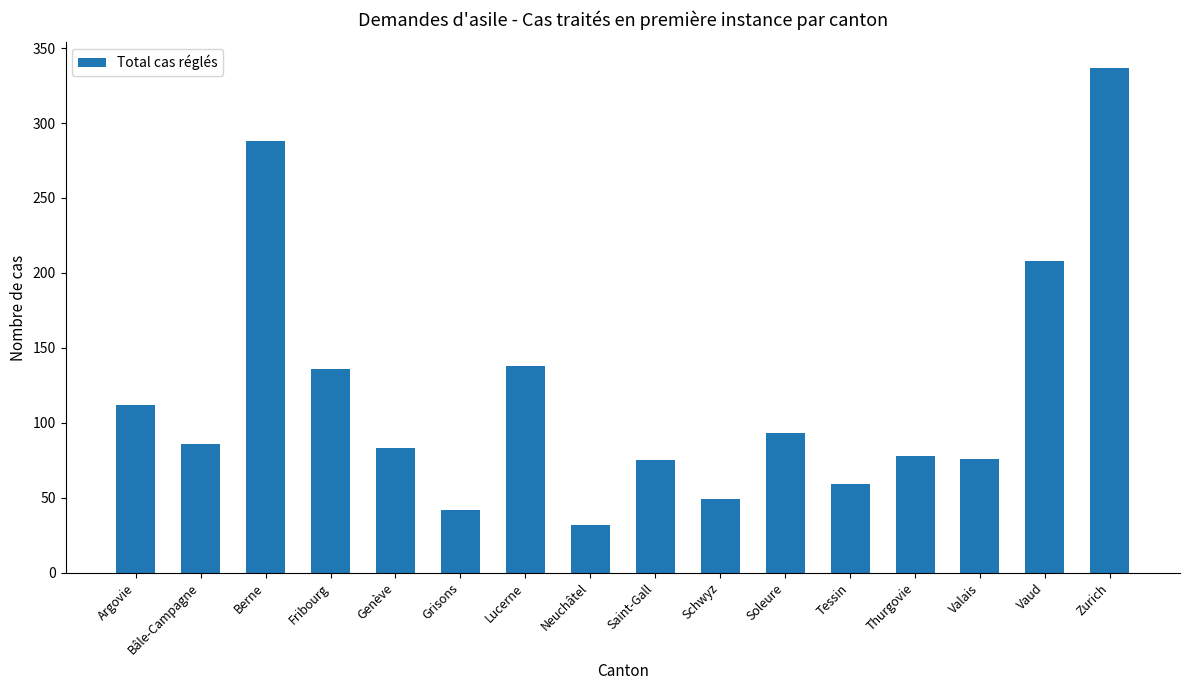

What is the change in value from Valais to Vaud?

+132